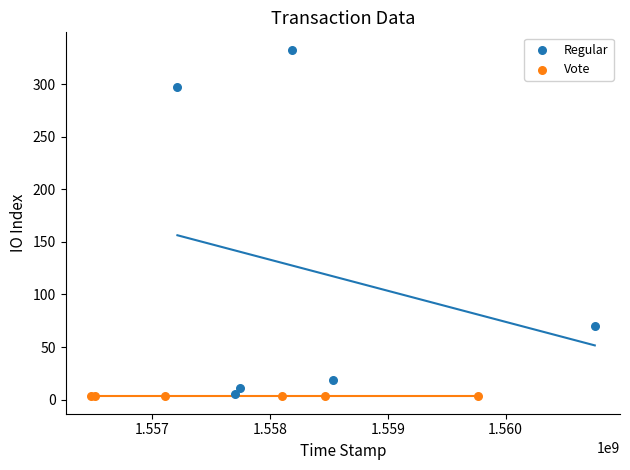

Which series contains the highest Y value?

Regular